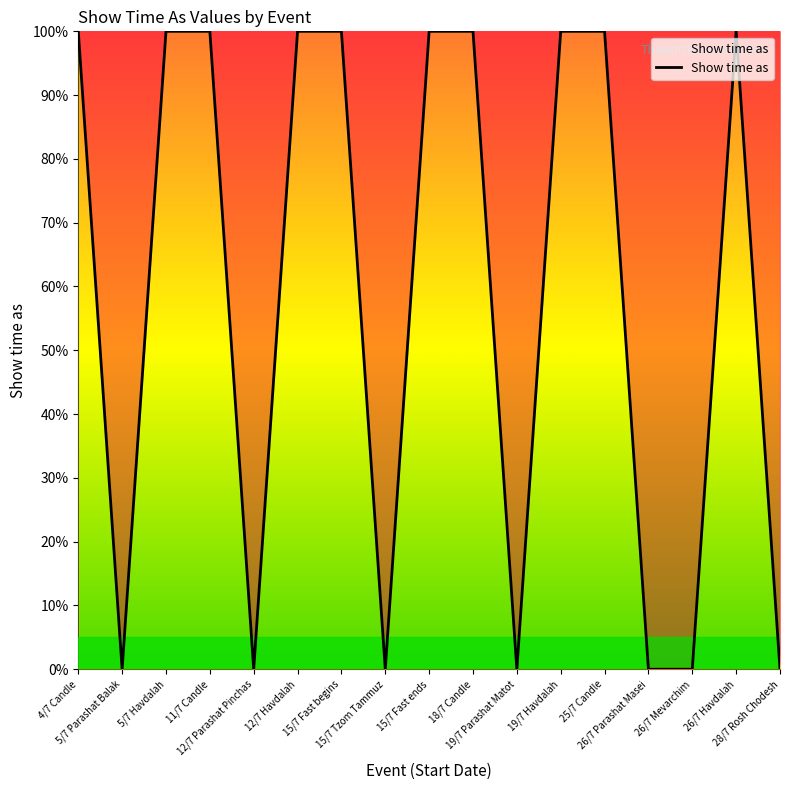

What is the difference between the maximum and minimum values?

100